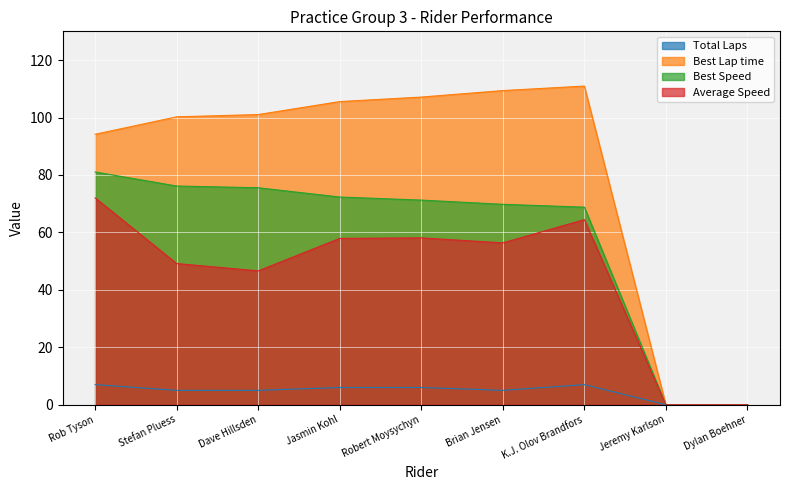

At which label is Total Laps closest to 3?

Stefan Pluess